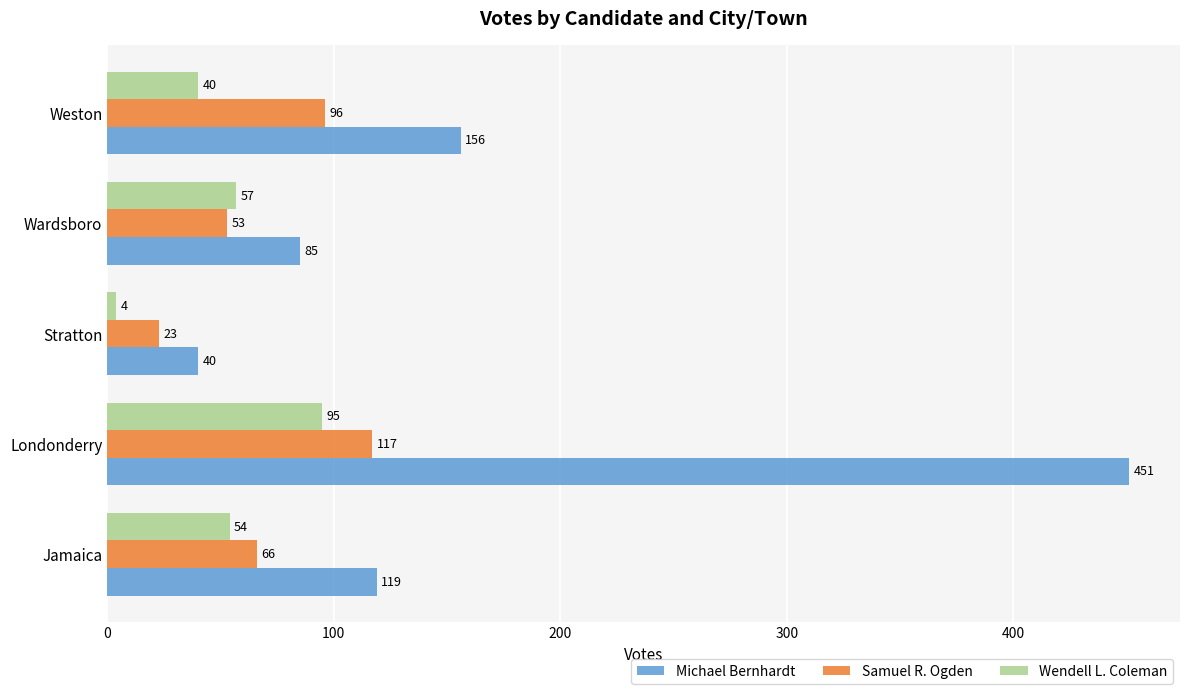

At which category does the chart reach its peak across all series?

Londonderry